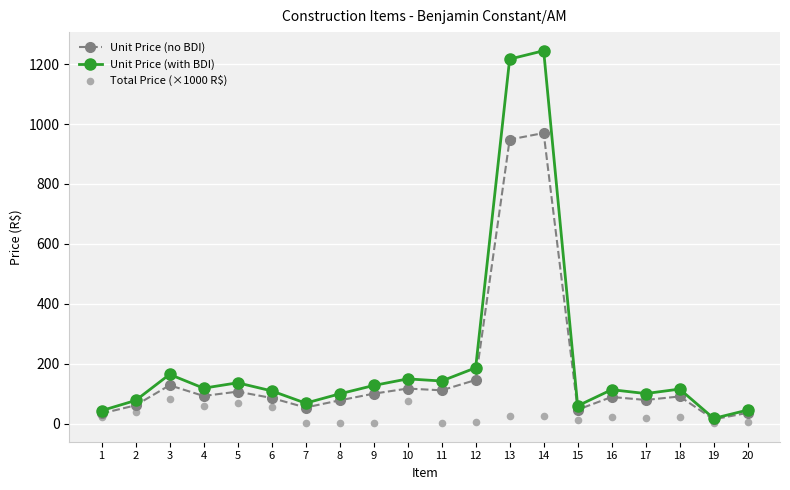

Is the value of Unit Price (with BDI) at 8 greater than the value of Unit Price (no BDI) at 16?

Yes